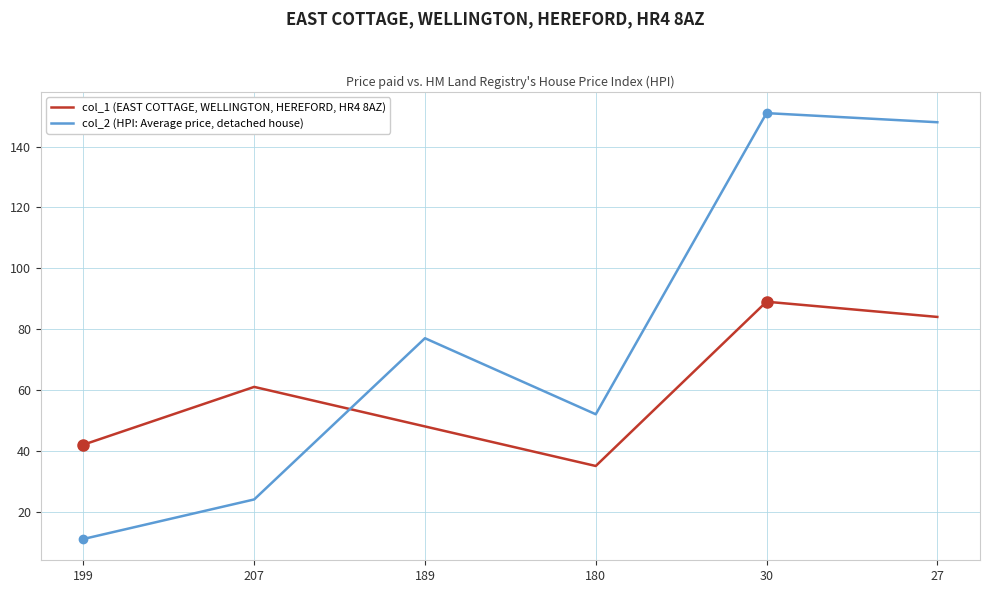

Which series ends up on top after the final intersection of col_2 (HPI: Average price, detached house) and col_1 (EAST COTTAGE, WELLINGTON, HEREFORD, HR4 8AZ)?

col_2 (HPI: Average price, detached house)